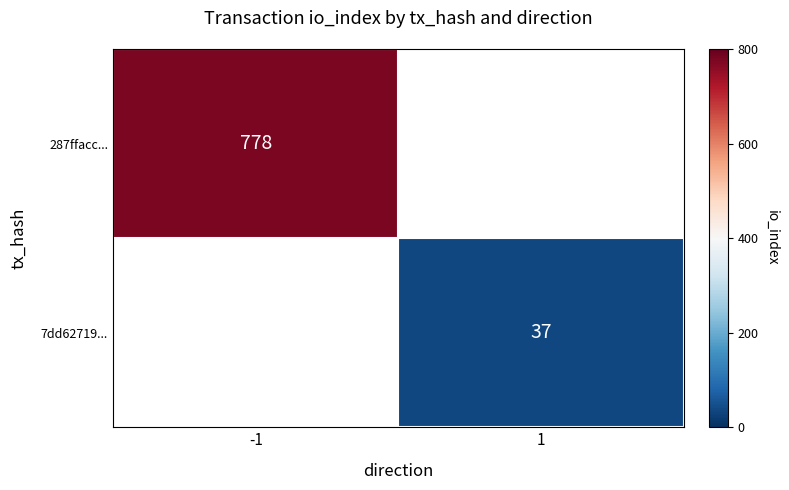

True or false: 7dd62719... has a value of 55 at 1.

False